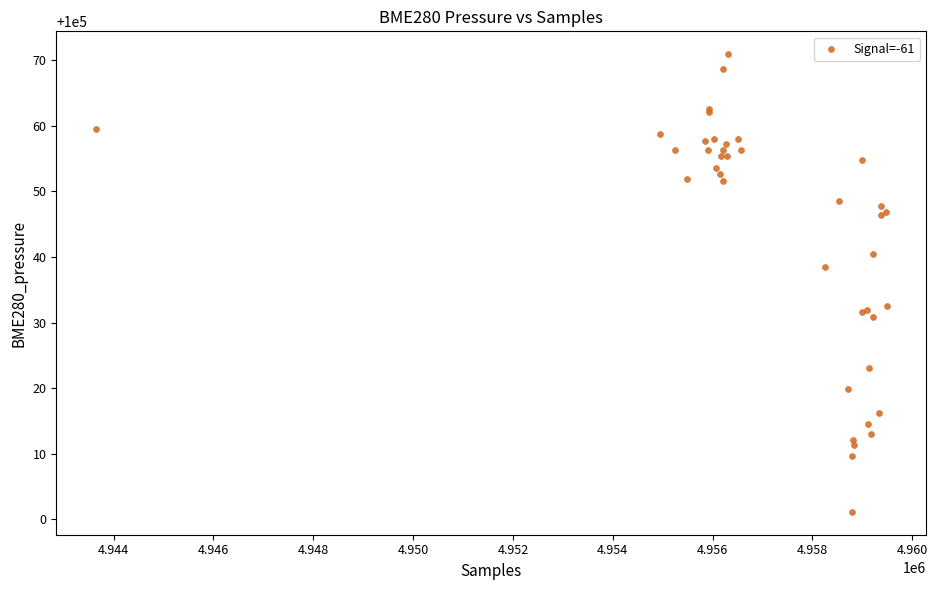

What Y value in the scatter plot is closest to 100036?

100038.5